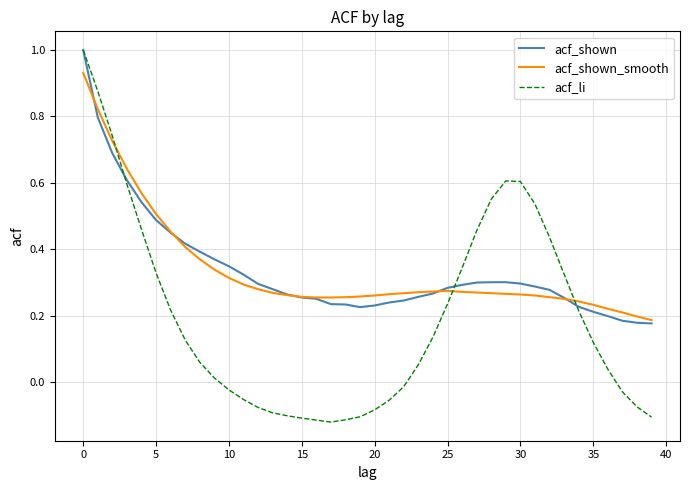

Which series has the largest range (max minus min)?

acf_li